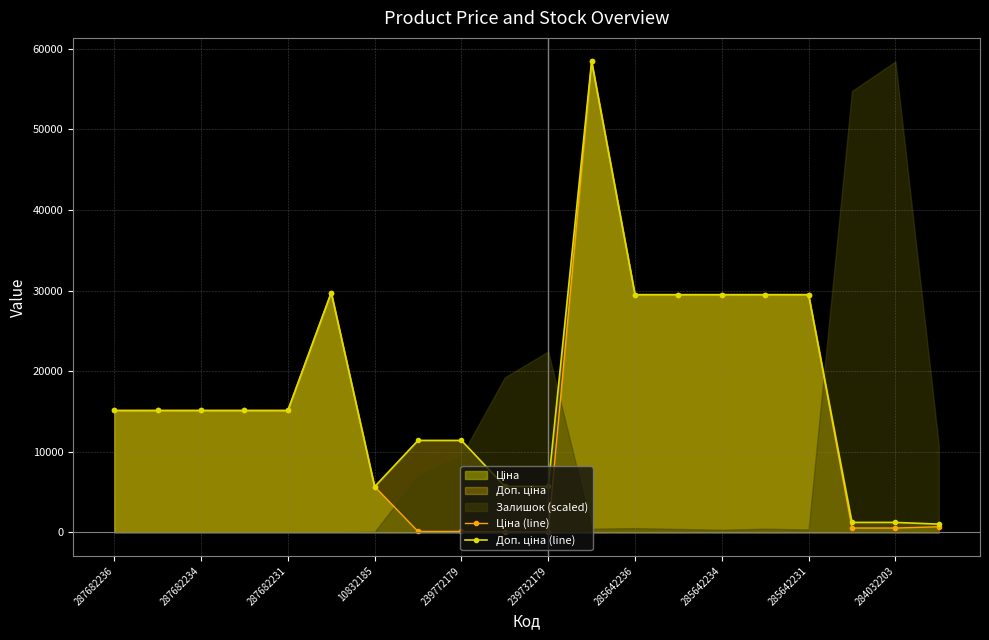

How many interior local peaks does the Ціна (line) series have?

2